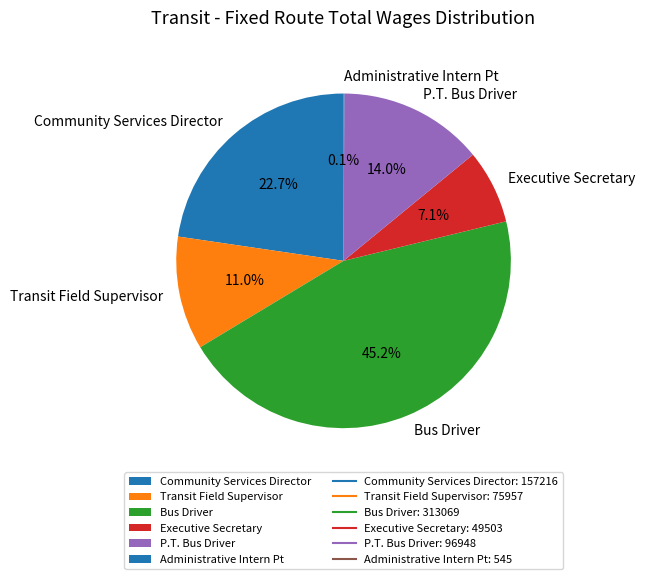

To the nearest percent, what is the average slice percentage?

17%